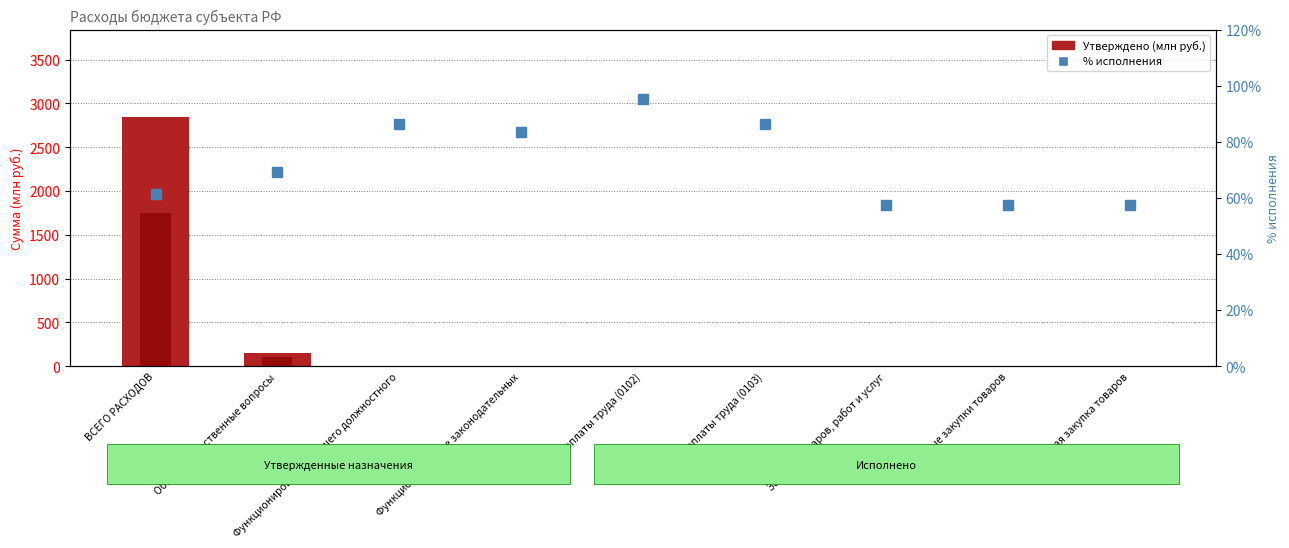

Is the value of Исполнено (млн руб.) at Фонд оплаты труда (0102) greater than the value of % исполнения at Фонд оплаты труда (0103)?

No